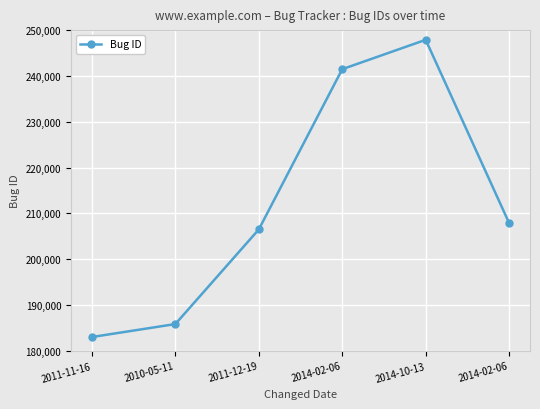

What is the sum of the values at 2014-02-06 and 2014-02-06?

449376